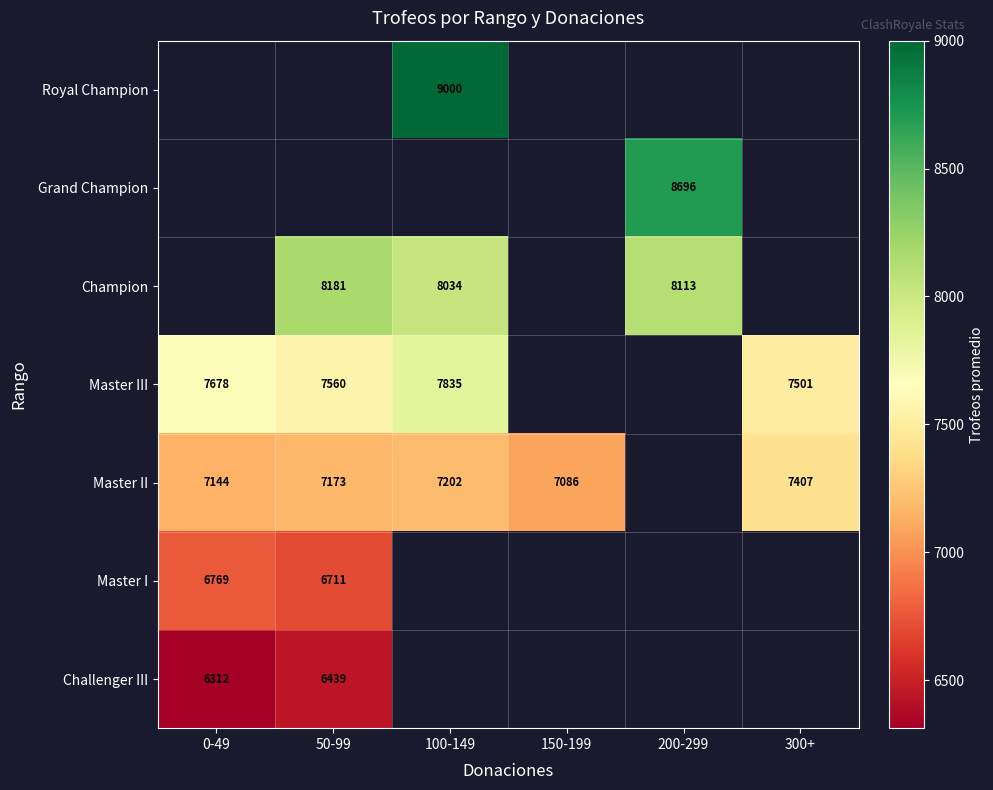

What is the difference between the Master III values at 50-99 and 300+?

59